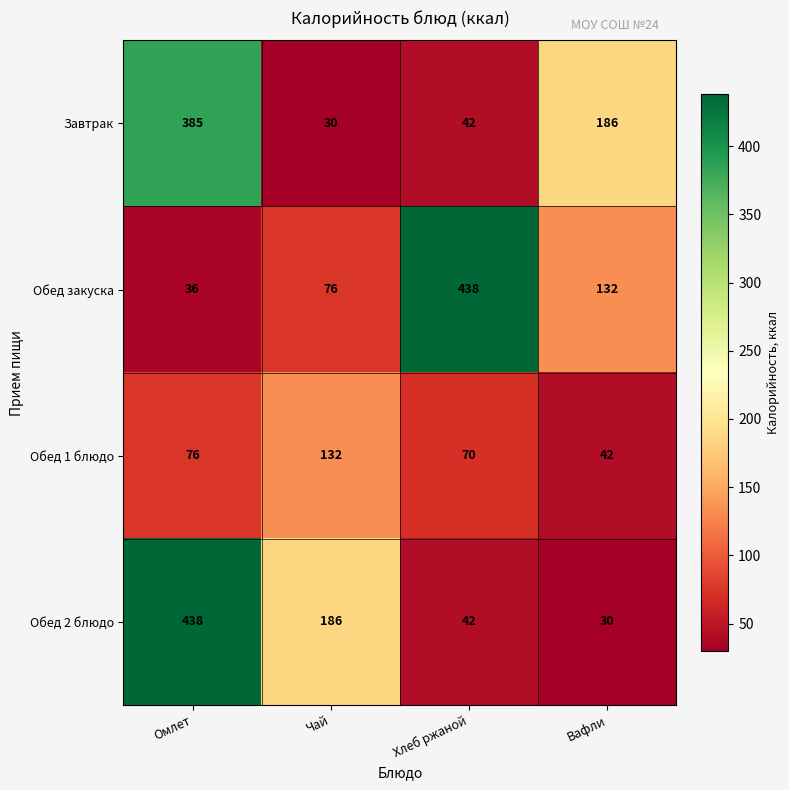

Rank the series at Вафли from highest to lowest value.

Завтрак, Обед закуска, Обед 1 блюдо, Обед 2 блюдо